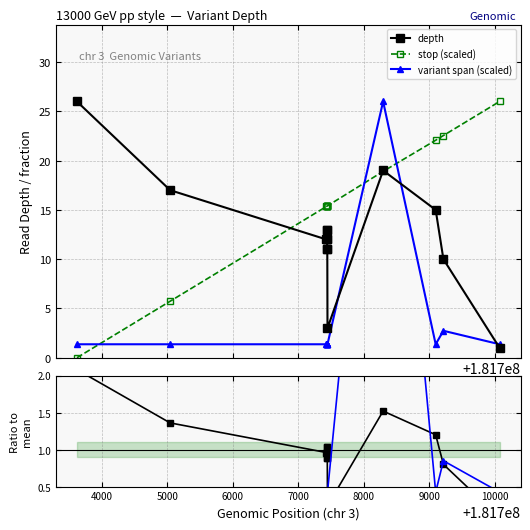

What is the value of the variant span (scaled) point at the 5th from the left?

1.4